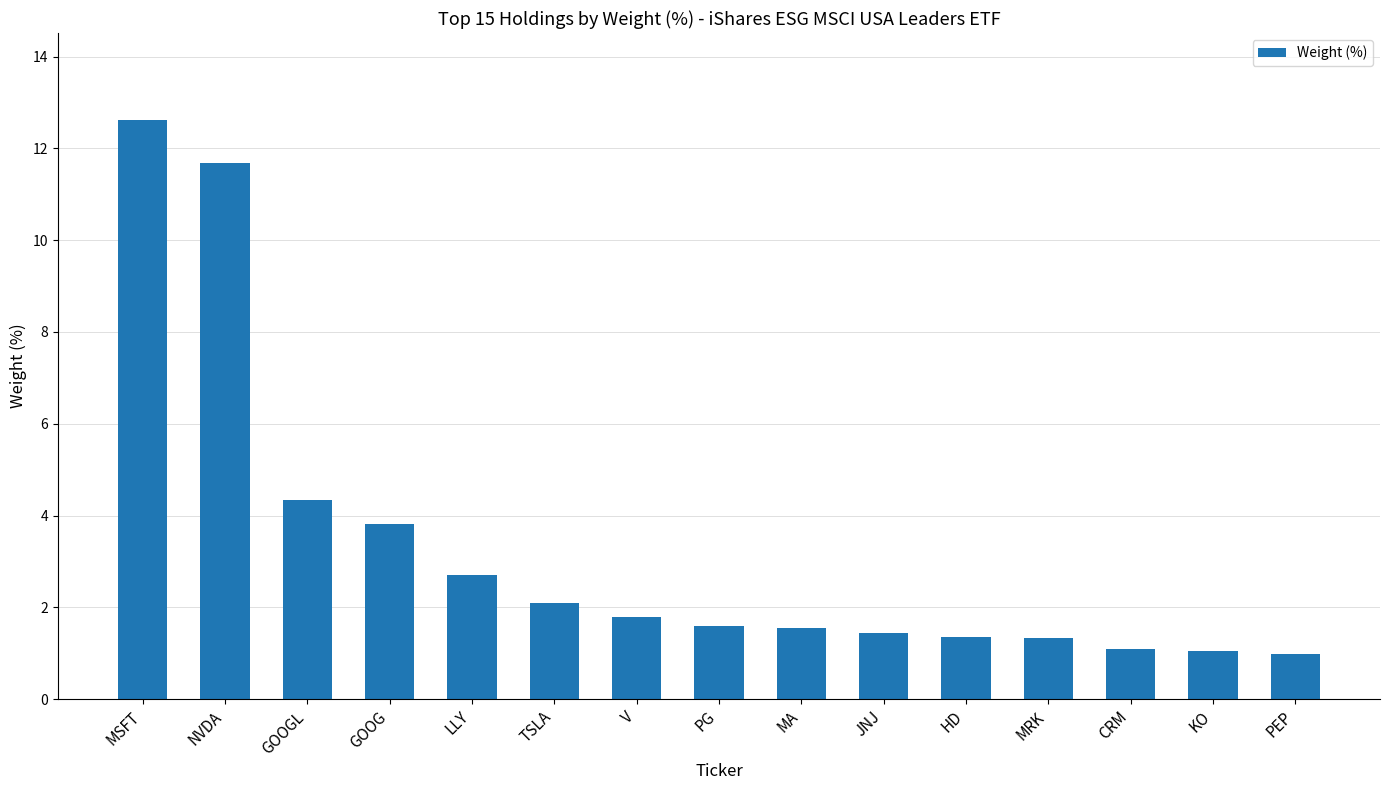

What is the change in value from MSFT to CRM?

-11.5